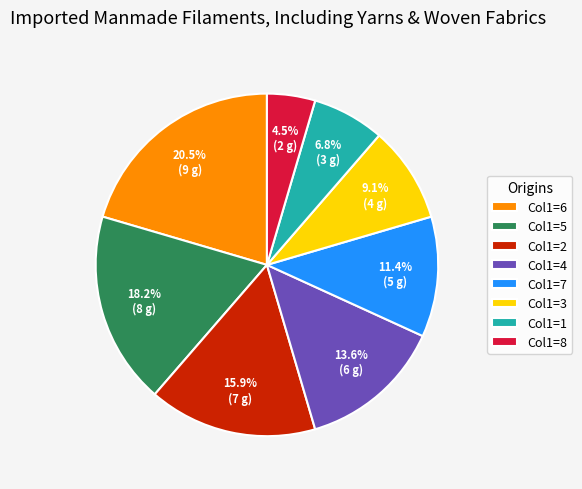

Count the number of slices in the pie.

8